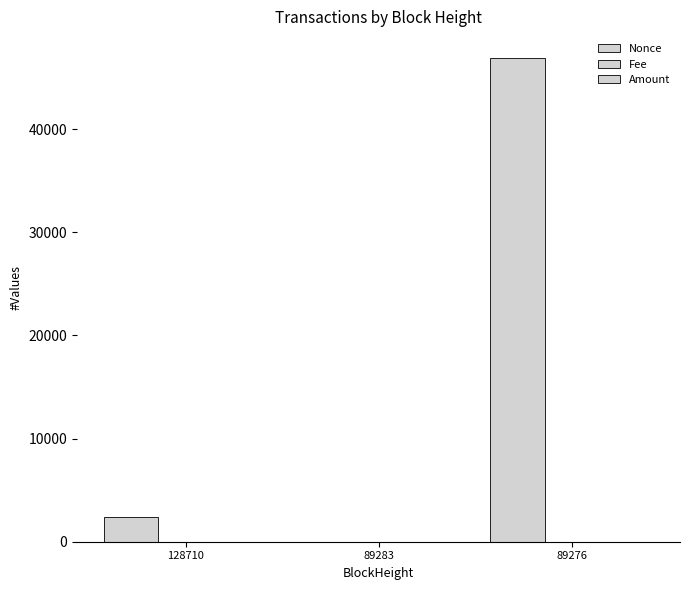

How many distinct data groups are displayed?

3